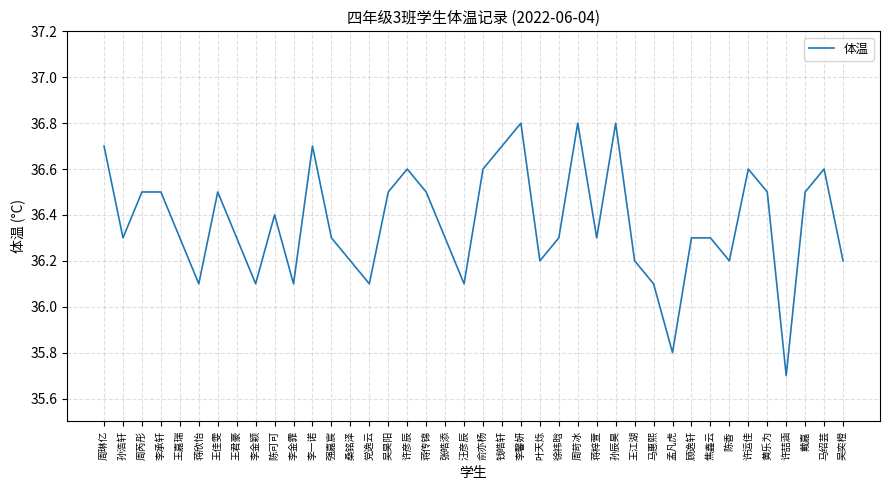

Is it true that the value at 吴奕橙 is 36.2?

True